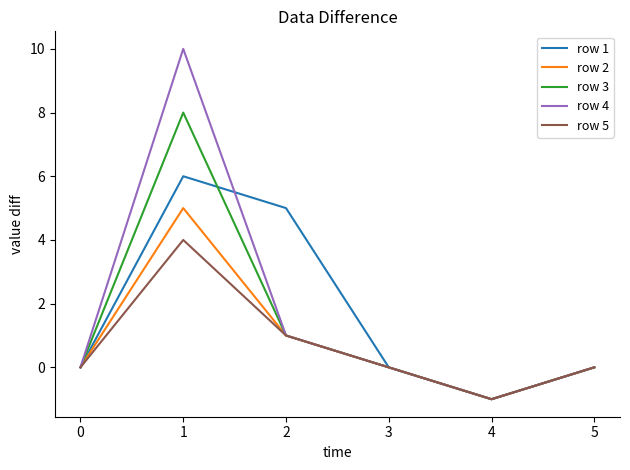

Does the chart display data point markers on the line(s)?

No